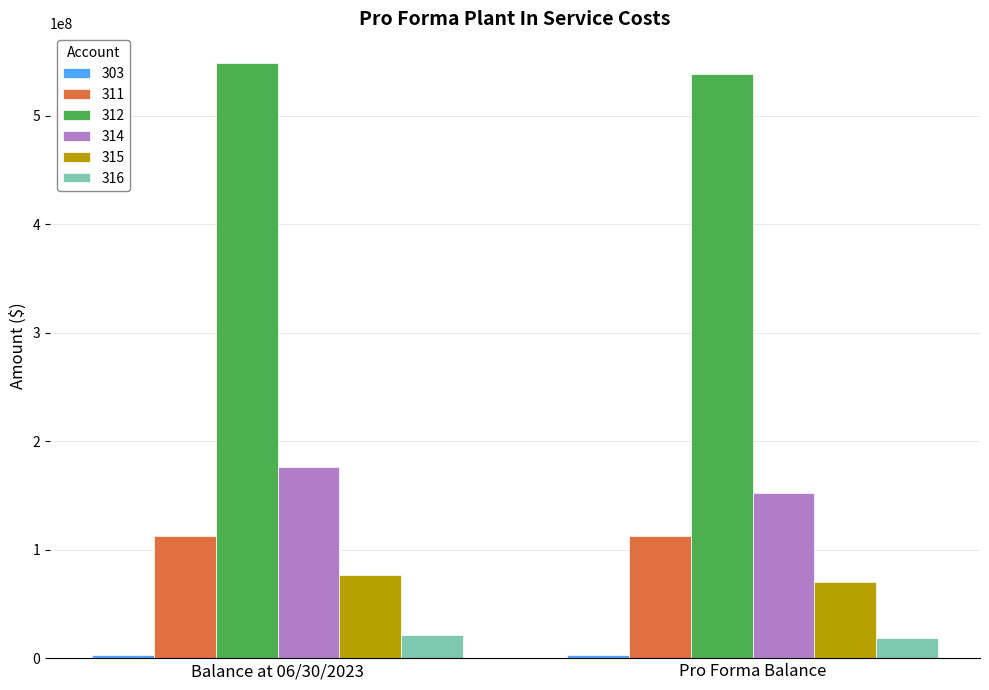

Which series has the largest total across all categories?

312